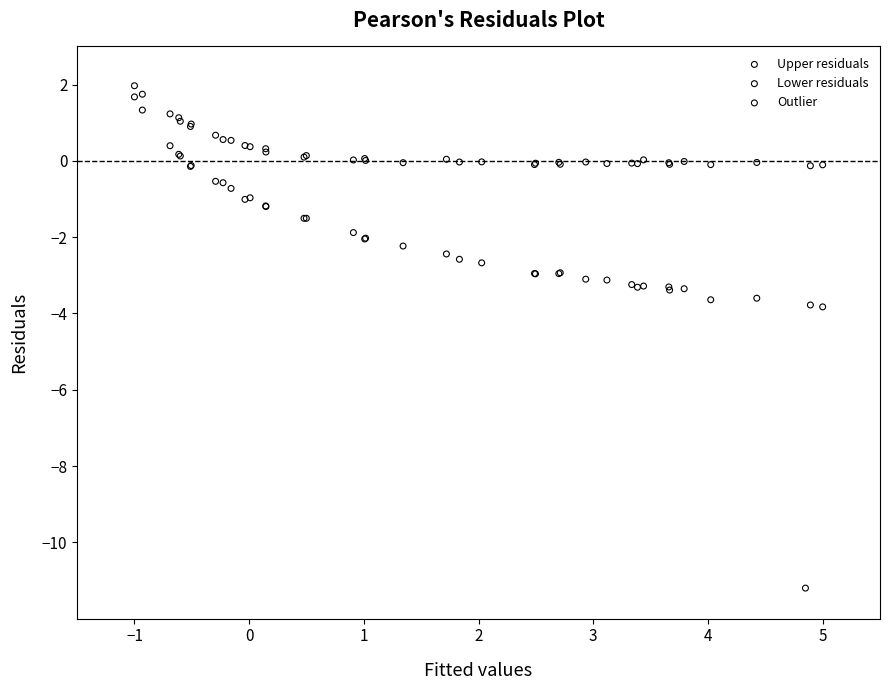

What are all the series names shown in the legend?

Upper residuals, Lower residuals, Outlier